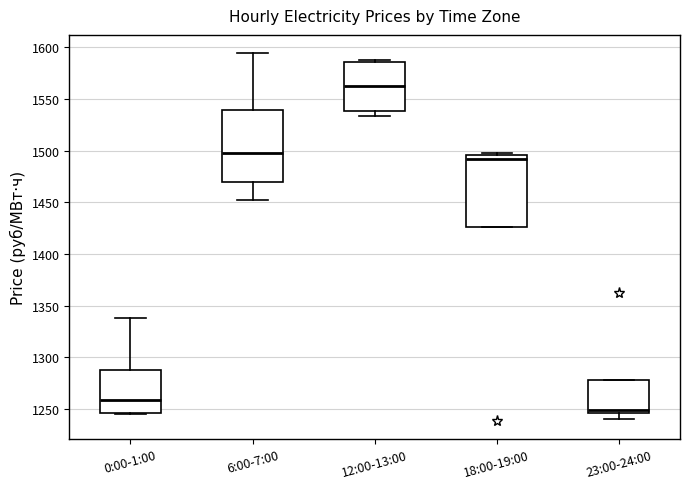

Which box's median line is the lowest?

23:00-24:00